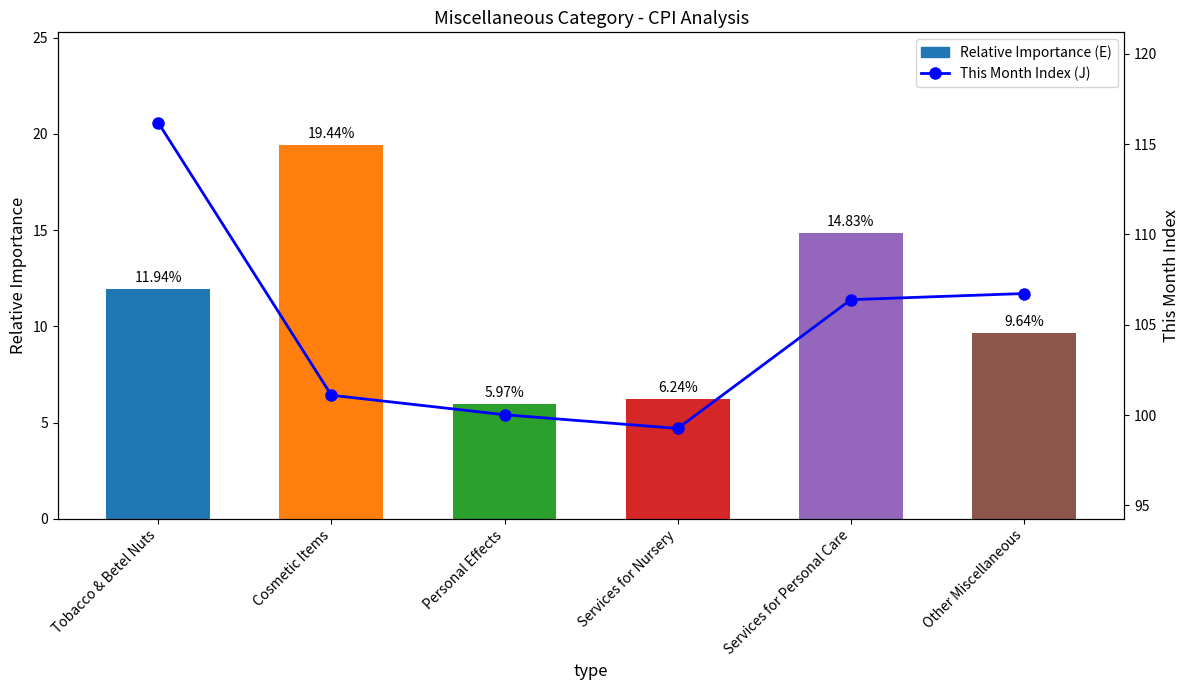

What is the value of the Relative Importance (E) bar at the 6th from the left?

9.6